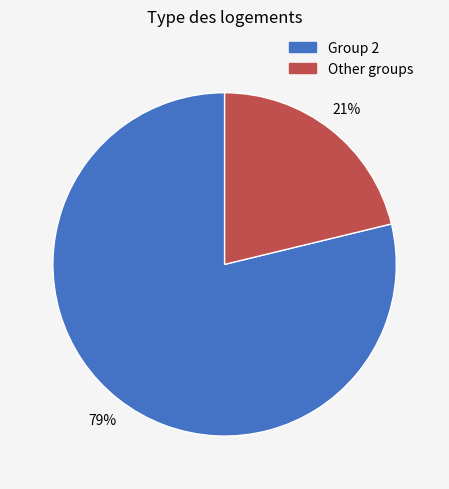

Is there a majority slice in this chart?

Yes